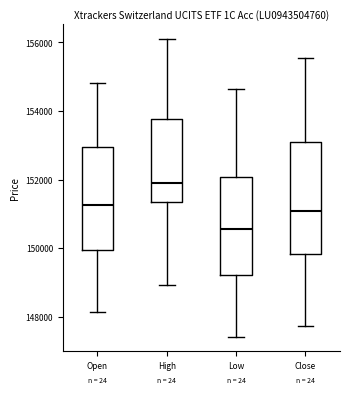

Reading left to right, read every box against the y-axis: the position of its median line, the range the box covers, and the ends of its whiskers. The values are not printed on the chart, so give them approximately, as read against the axis.

Open: median 151200, box 150000 to 153000, whiskers 148200 to 154800
High: median 152000, box 151400 to 153800, whiskers 149000 to 156200
Low: median 150600, box 149200 to 152000, whiskers 147400 to 154600
Close: median 151000, box 149800 to 153200, whiskers 147800 to 155600